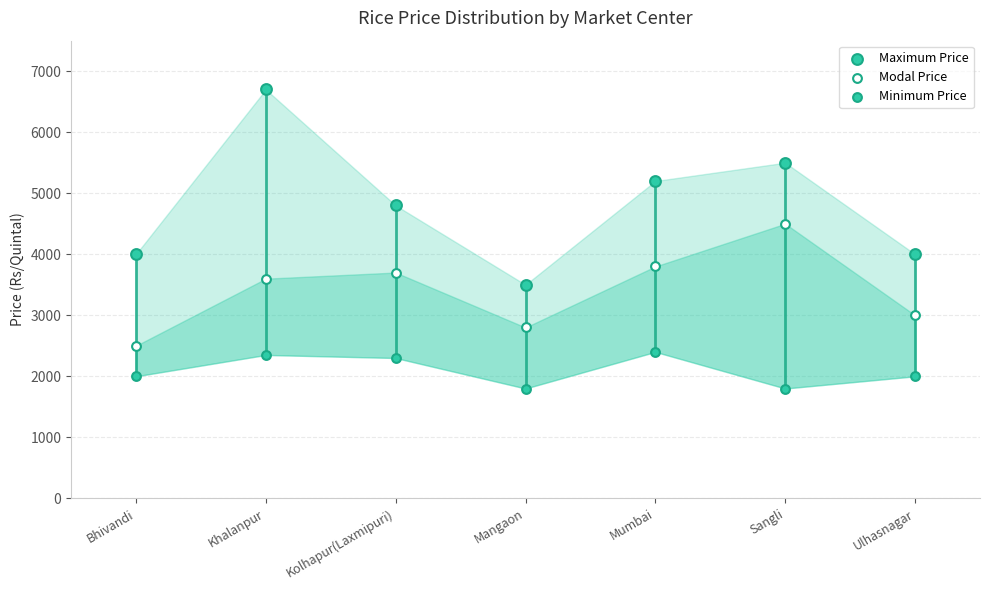

Which series reaches the maximum Y coordinate?

Maximum Price